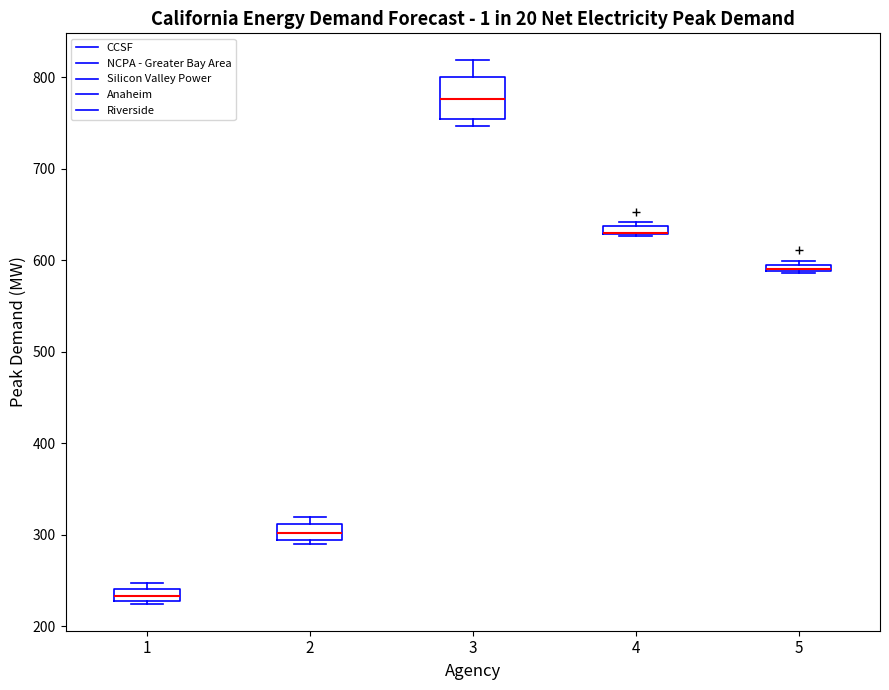

Which box is the tallest, from its lower edge to its upper edge?

3